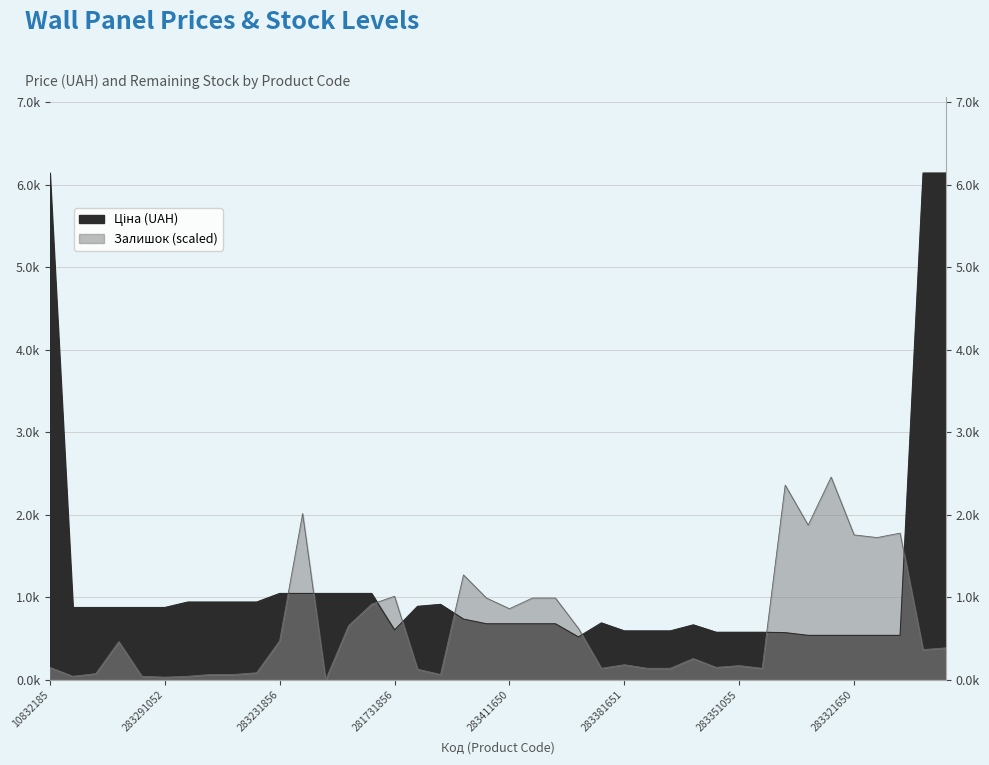

How many values in the Ціна series are below 736?

20